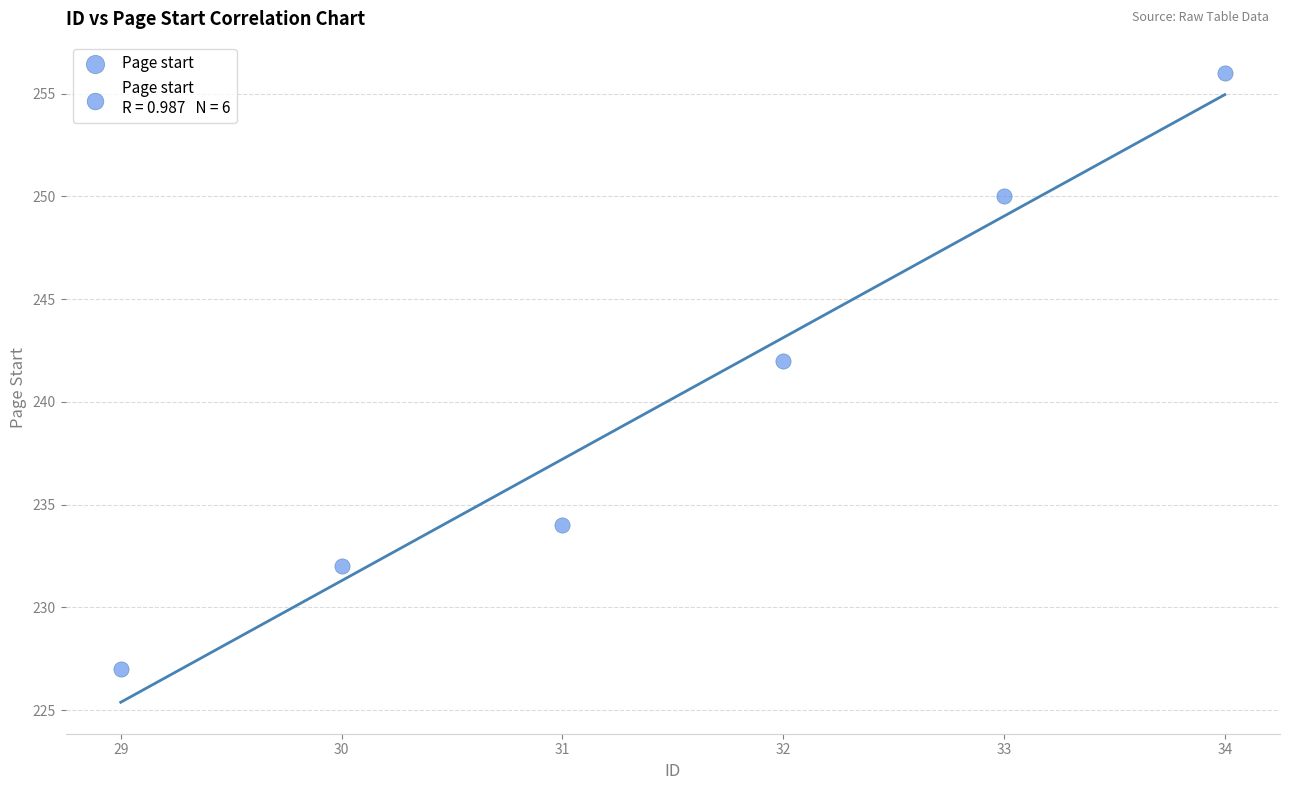

What Y value in the scatter plot is closest to 241?

242